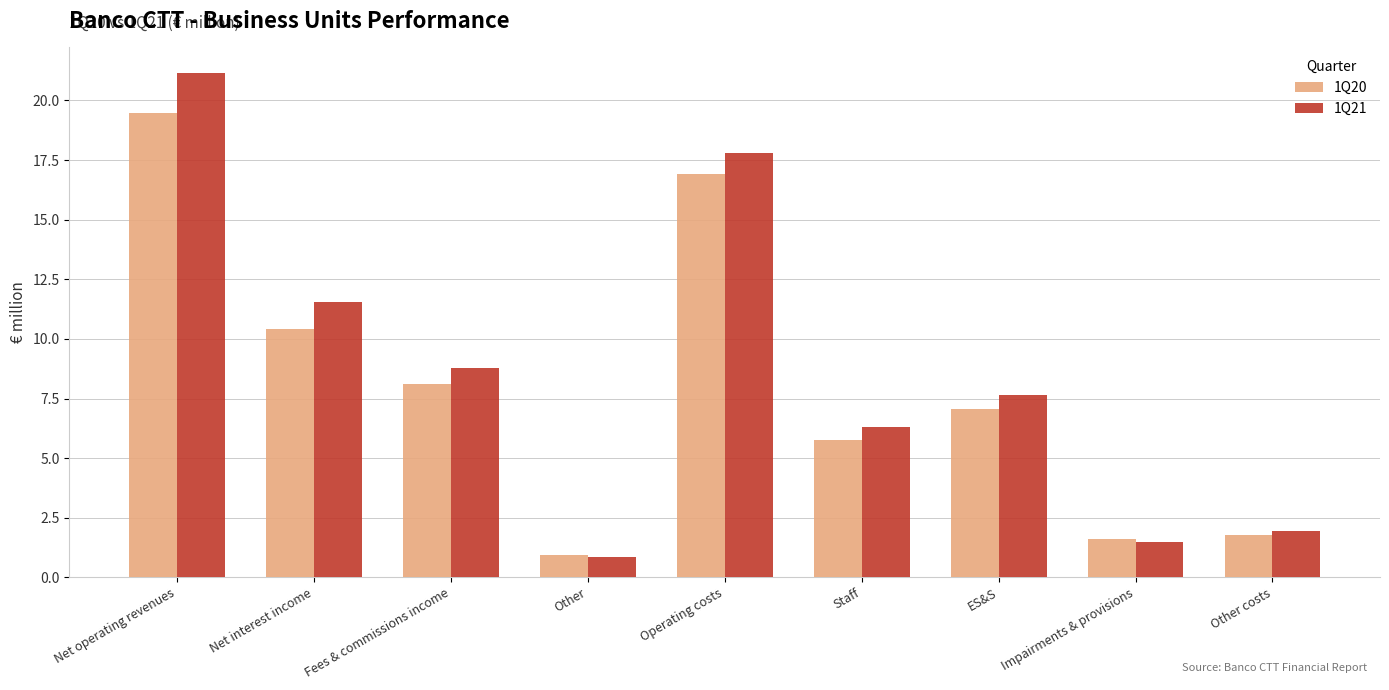

At Operating costs, list the series in order from largest to smallest.

1Q21, 1Q20